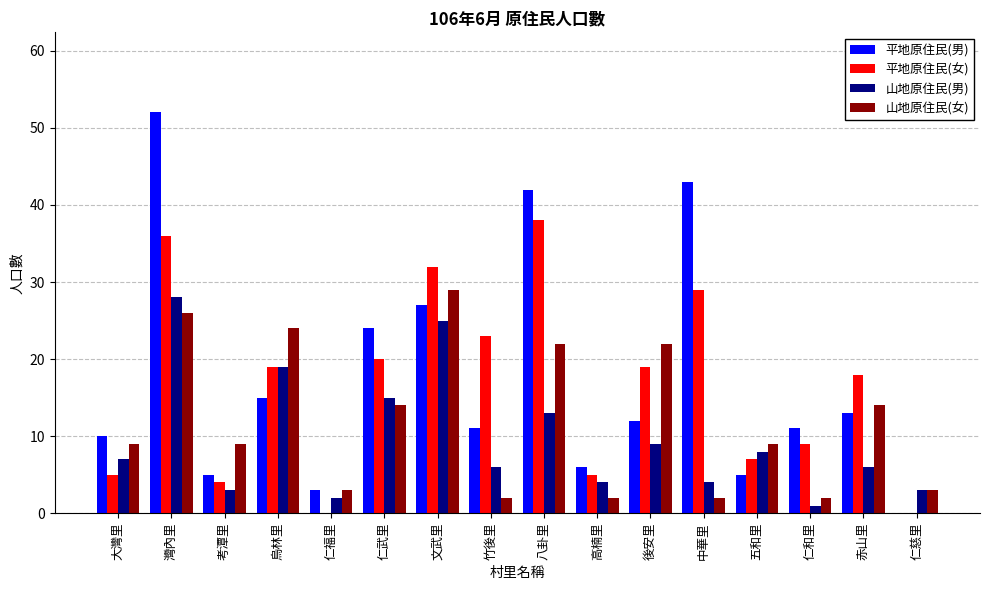

Which series has the largest range (max minus min)?

平地原住民(男)